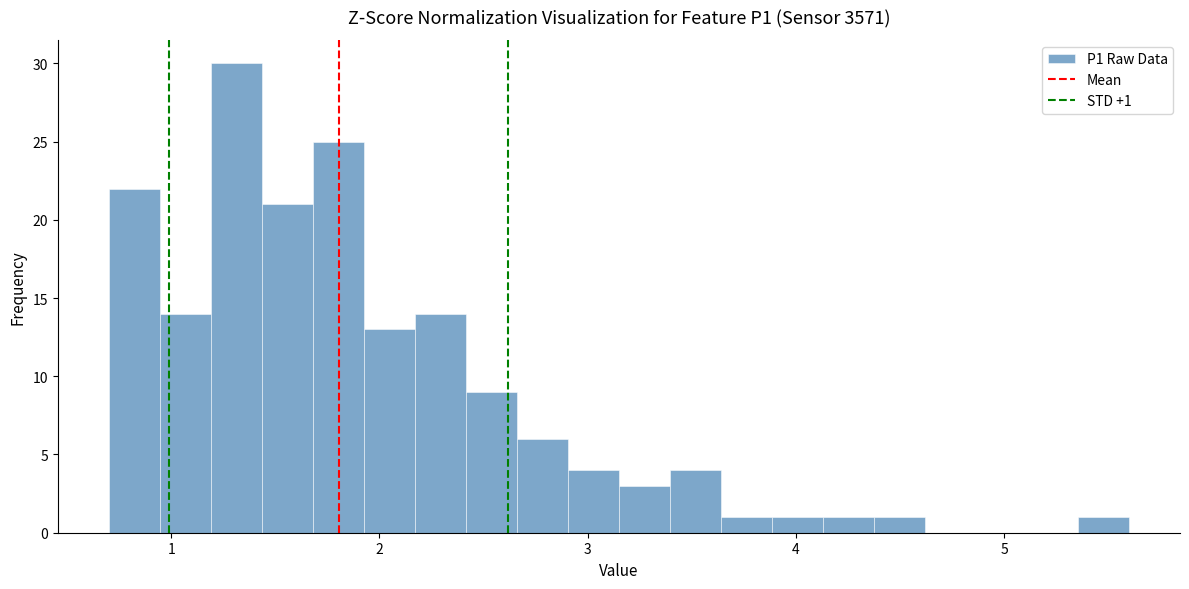

Around what value on the x-axis is the tallest bar? Give the approximate position of its centre, as read against the axis.

1.3